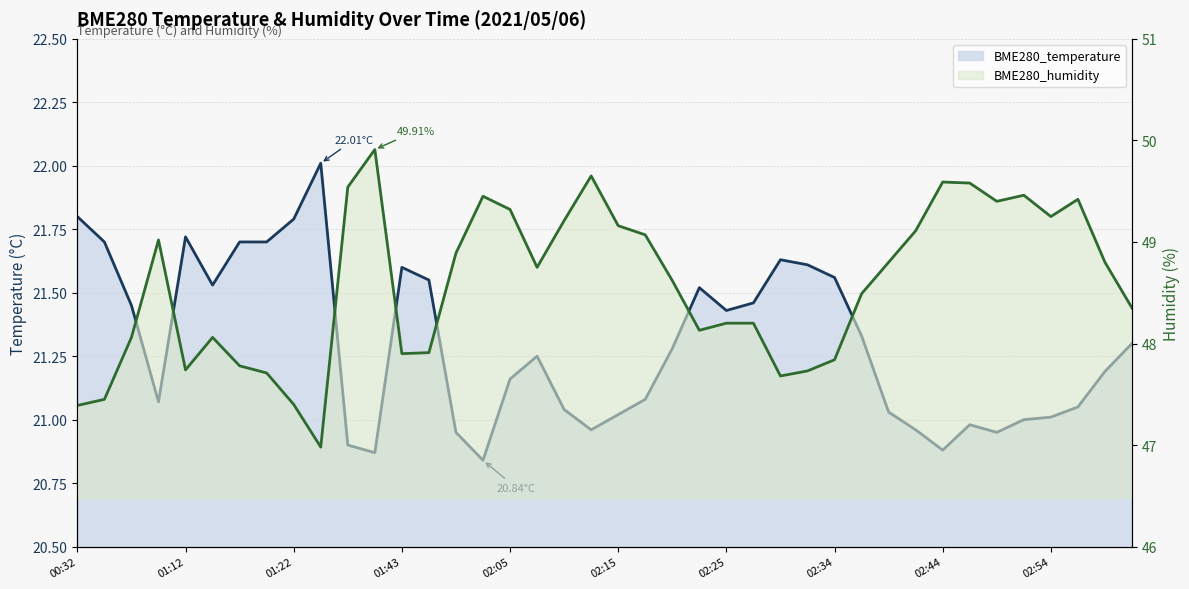

Reading right to left, what are all the values shown in this chart?

BME280_temperature: 21.3	21.2	21.1	21.0	21.0	20.9	21.0	20.9	21.0	21.0	21.3	21.6	21.6	21.6	21.5	21.4	21.5	21.3	21.1	21.0	21.0	21.0	21.2	21.2	20.8	20.9	21.6	21.6	20.9	20.9	22.0	21.8	21.7	21.7	21.5	21.7	21.1	21.4	21.7	21.8
BME280_humidity: 48.4	48.8	49.4	49.2	49.5	49.4	49.6	49.6	49.1	48.8	48.5	47.8	47.7	47.7	48.2	48.2	48.1	48.6	49.1	49.2	49.6	49.2	48.8	49.3	49.5	48.9	47.9	47.9	49.9	49.5	47.0	47.4	47.7	47.8	48.1	47.7	49.0	48.1	47.5	47.4